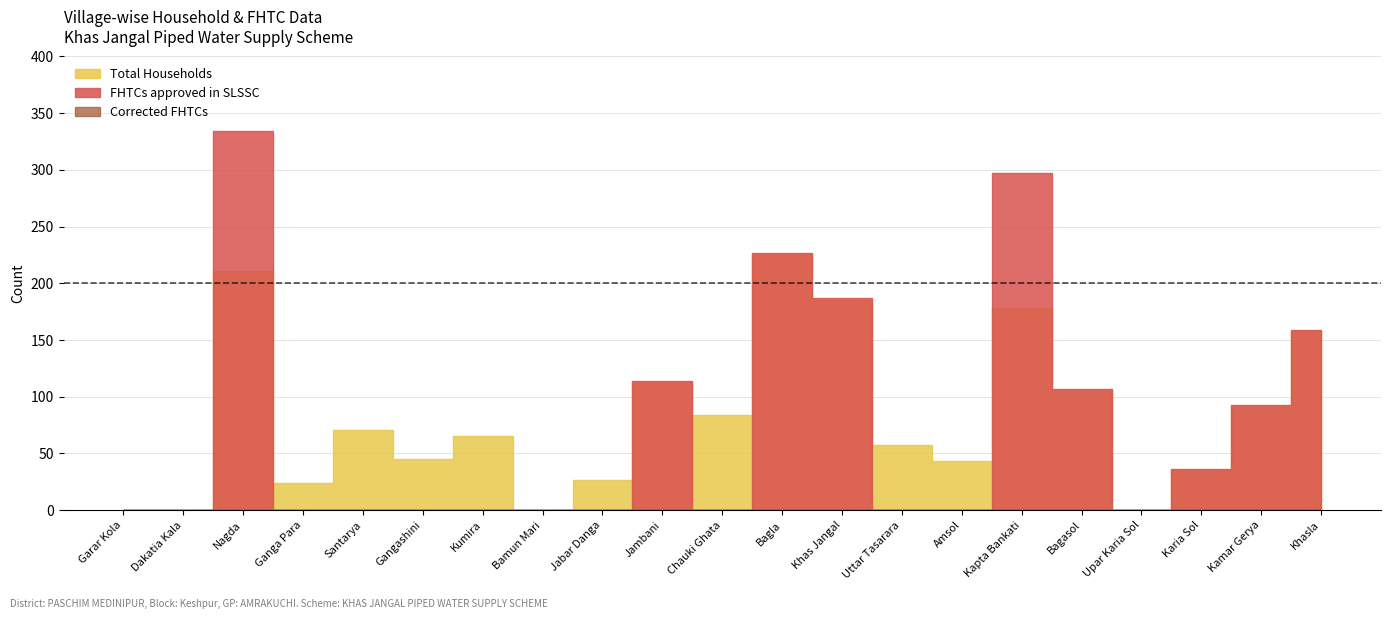

At how many categories does at least one series exceed 35?

15